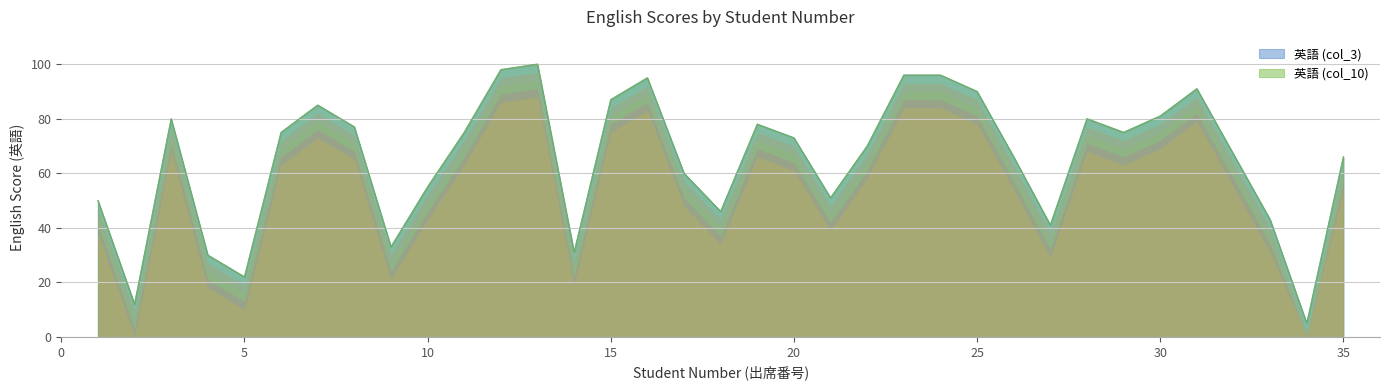

Does the chart display data point markers on the line(s)?

No